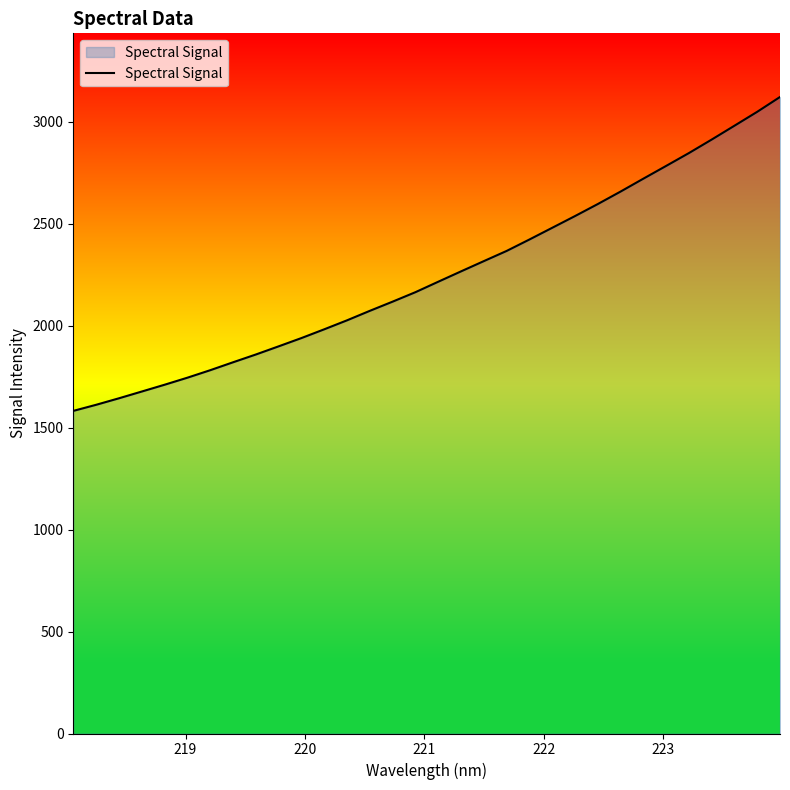

What is the difference between the maximum and minimum values?

1538.9